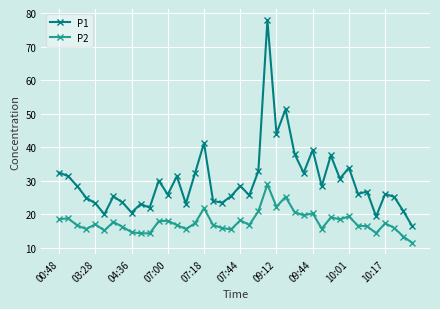

True or false: P2 and P1 cross at least once.

False